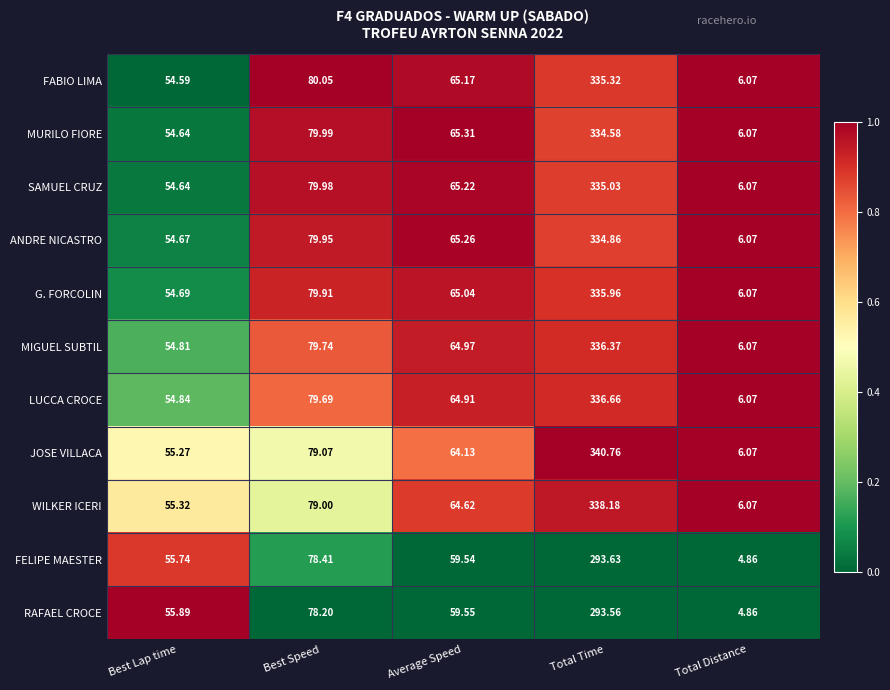

At which category is the sum across all series the highest?

Total Time